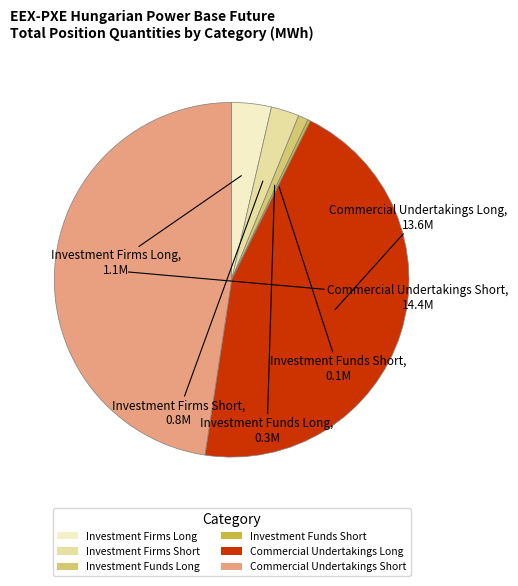

Approximately how many times larger is the value at Commercial Undertakings Long compared to Commercial Undertakings Short?

0.9